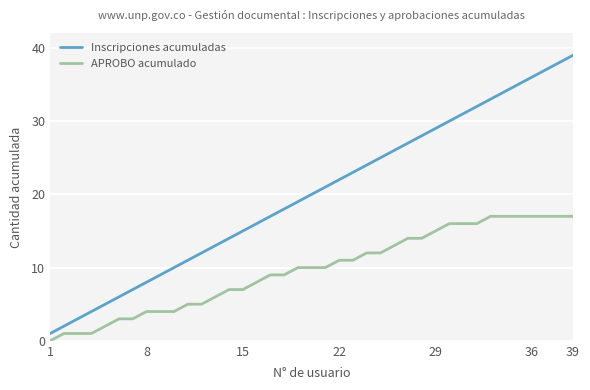

True or false: Inscripciones acumuladas has more than 0 points higher than both neighbors.

False